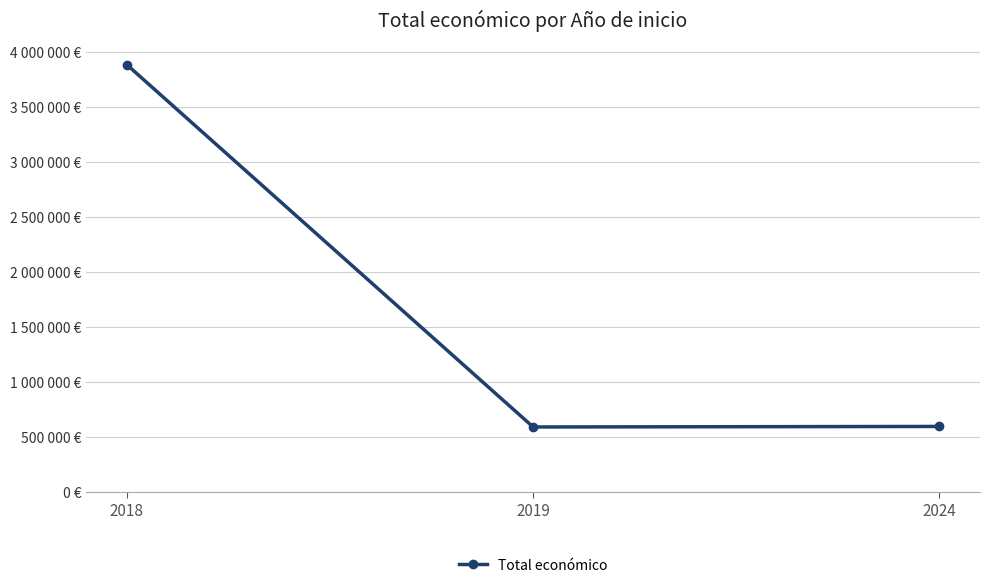

What is the average value?

1694321